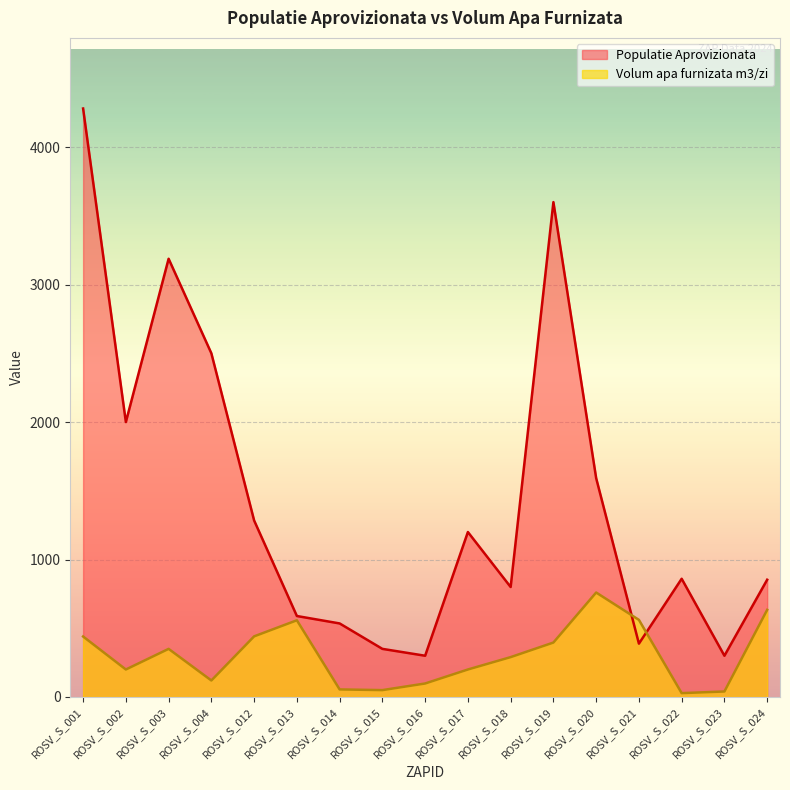

The Populatie Aprovizionata series shows 4827.0 at ROSV_S_019. True or false?

False